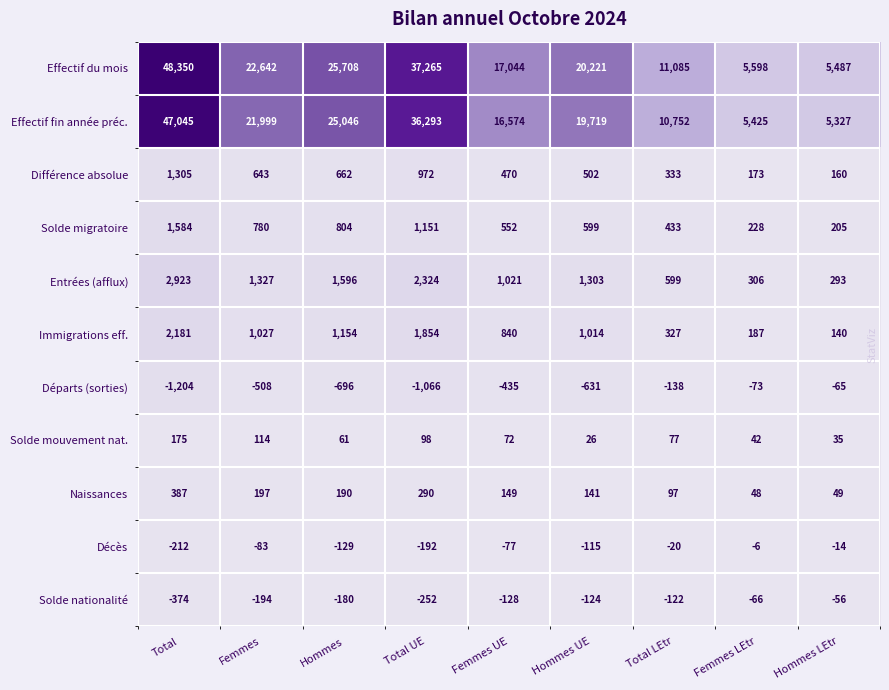

At which category is the sum across all series the highest?

Total